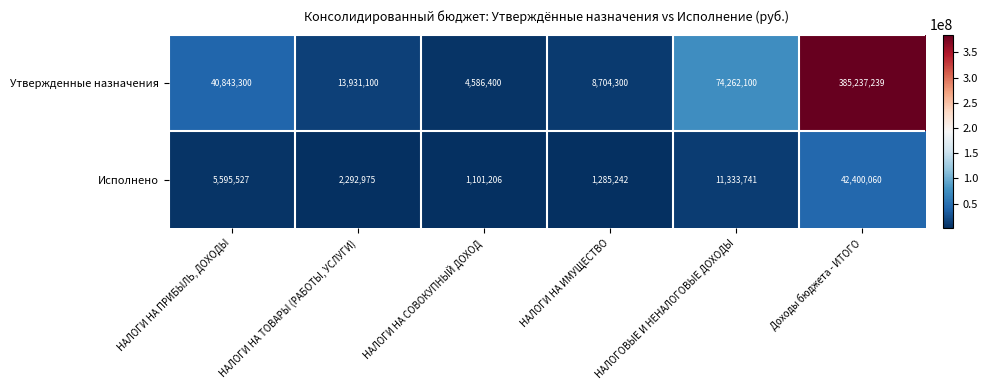

At НАЛОГИ НА СОВОКУПНЫЙ ДОХОД, list the series in order from largest to smallest.

Утвержденные назначения, Исполнено